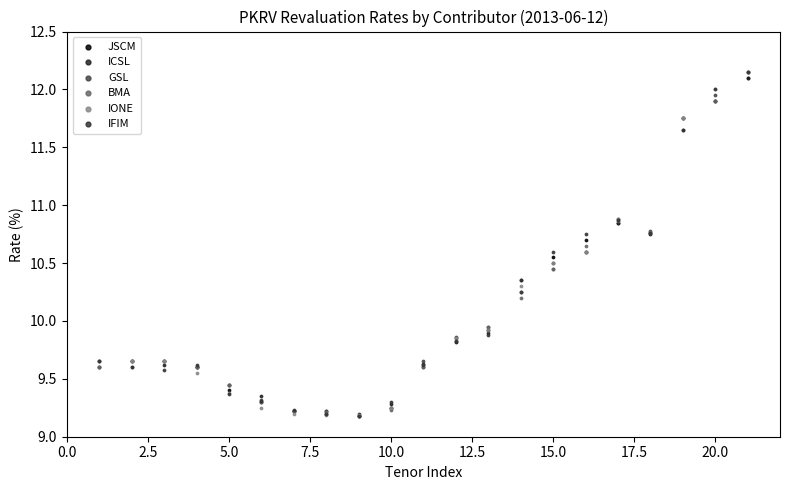

What are all the series names shown in the legend?

JSCM, ICSL, GSL, BMA, IONE, IFIM